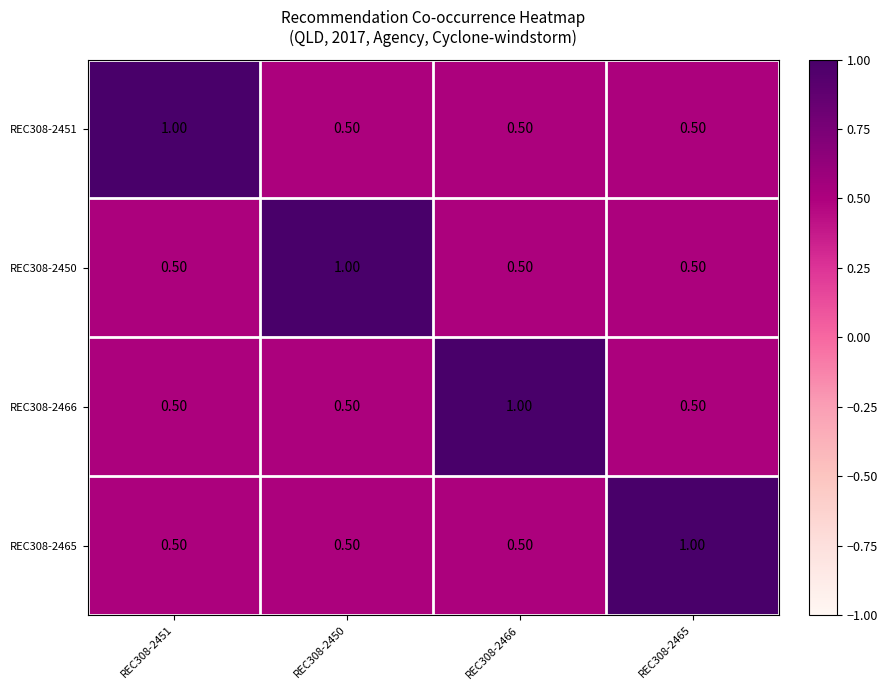

What is the difference between the maximum and minimum values in the REC308-2466 series?

0.5